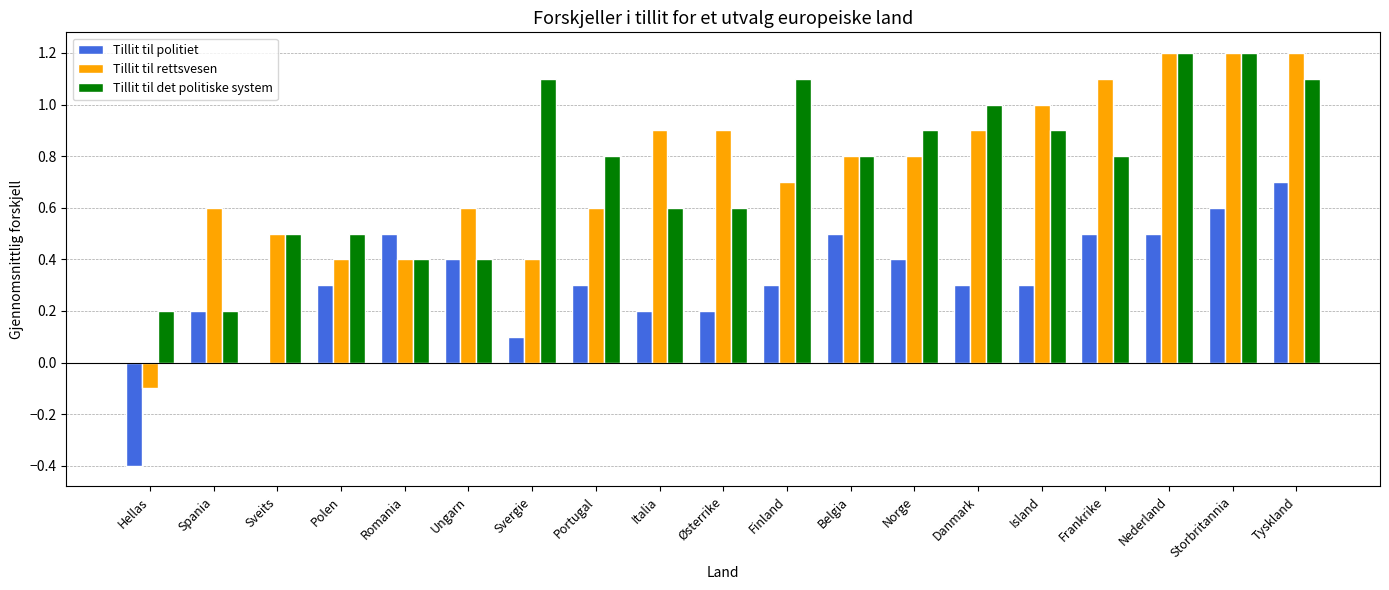

Reading left to right, list all the values displayed in this chart.

Tillit til politiet: -0.4	0.2	0.0	0.3	0.5	0.4	0.1	0.3	0.2	0.2	0.3	0.5	0.4	0.3	0.3	0.5	0.5	0.6	0.7
Tillit til rettsvesen: -0.1	0.6	0.5	0.4	0.4	0.6	0.4	0.6	0.9	0.9	0.7	0.8	0.8	0.9	1.0	1.1	1.2	1.2	1.2
Tillit til det politiske system: 0.2	0.2	0.5	0.5	0.4	0.4	1.1	0.8	0.6	0.6	1.1	0.8	0.9	1.0	0.9	0.8	1.2	1.2	1.1